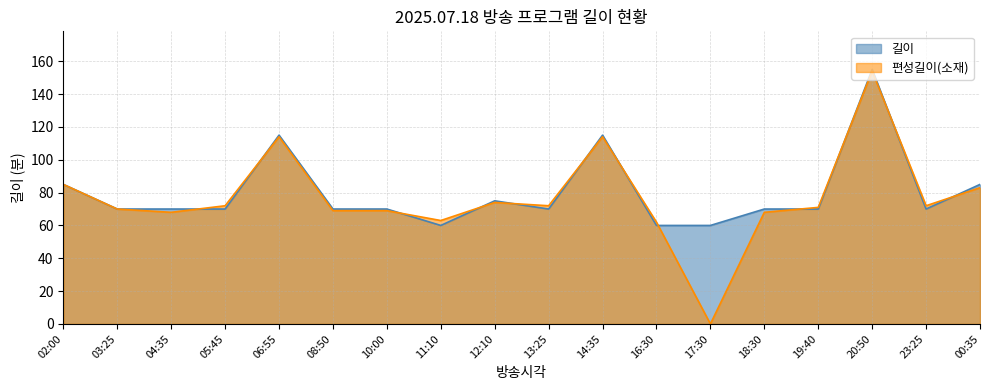

Between 13:25 and 08:50, which is larger?

13:25